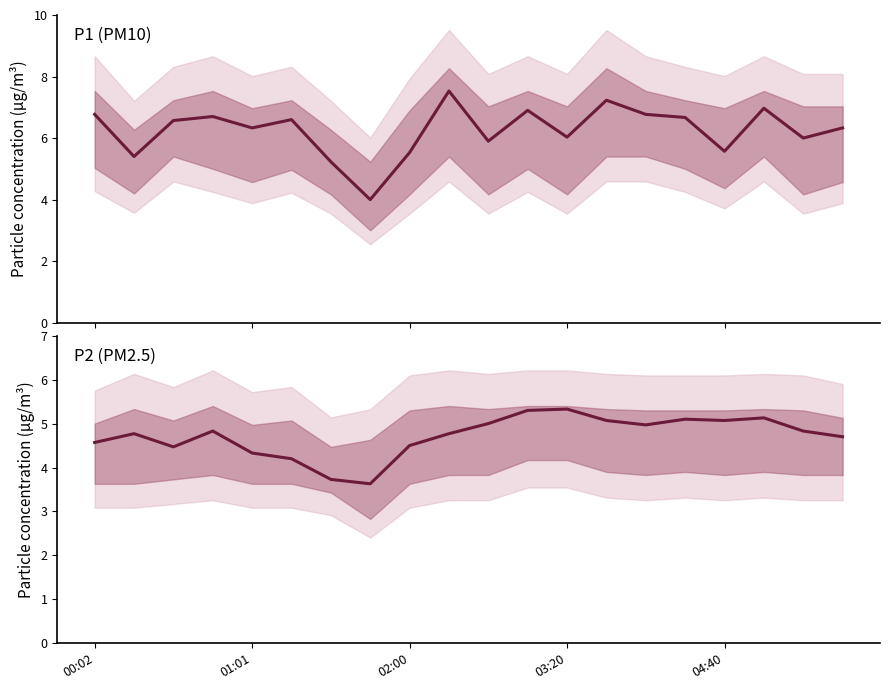

List the series in order of their overall mean, lowest first.

P2 (PM2.5), P1 (PM10)